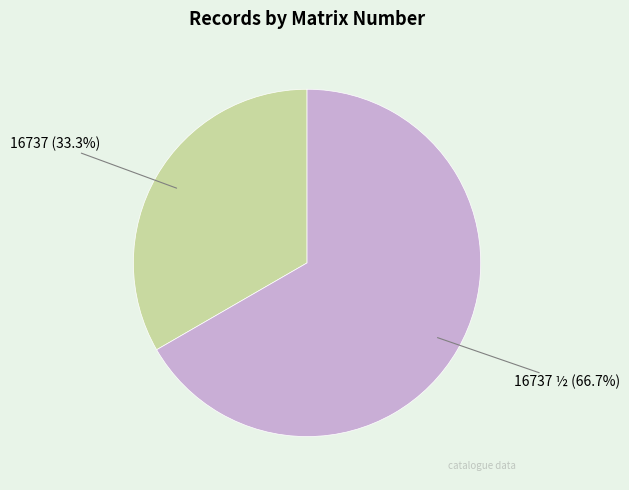

Which slice is the smallest?

16737